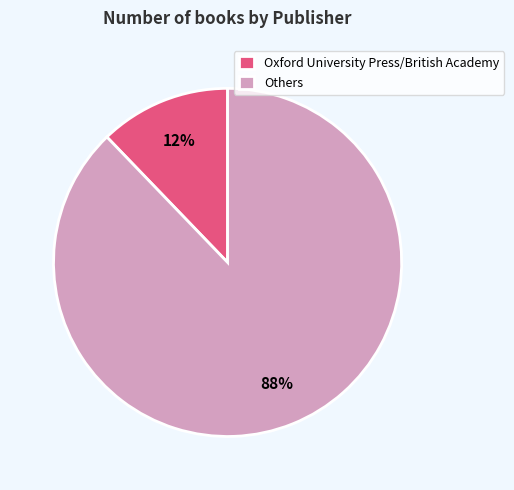

To the nearest percent, what percentage of the pie is Others?

88%